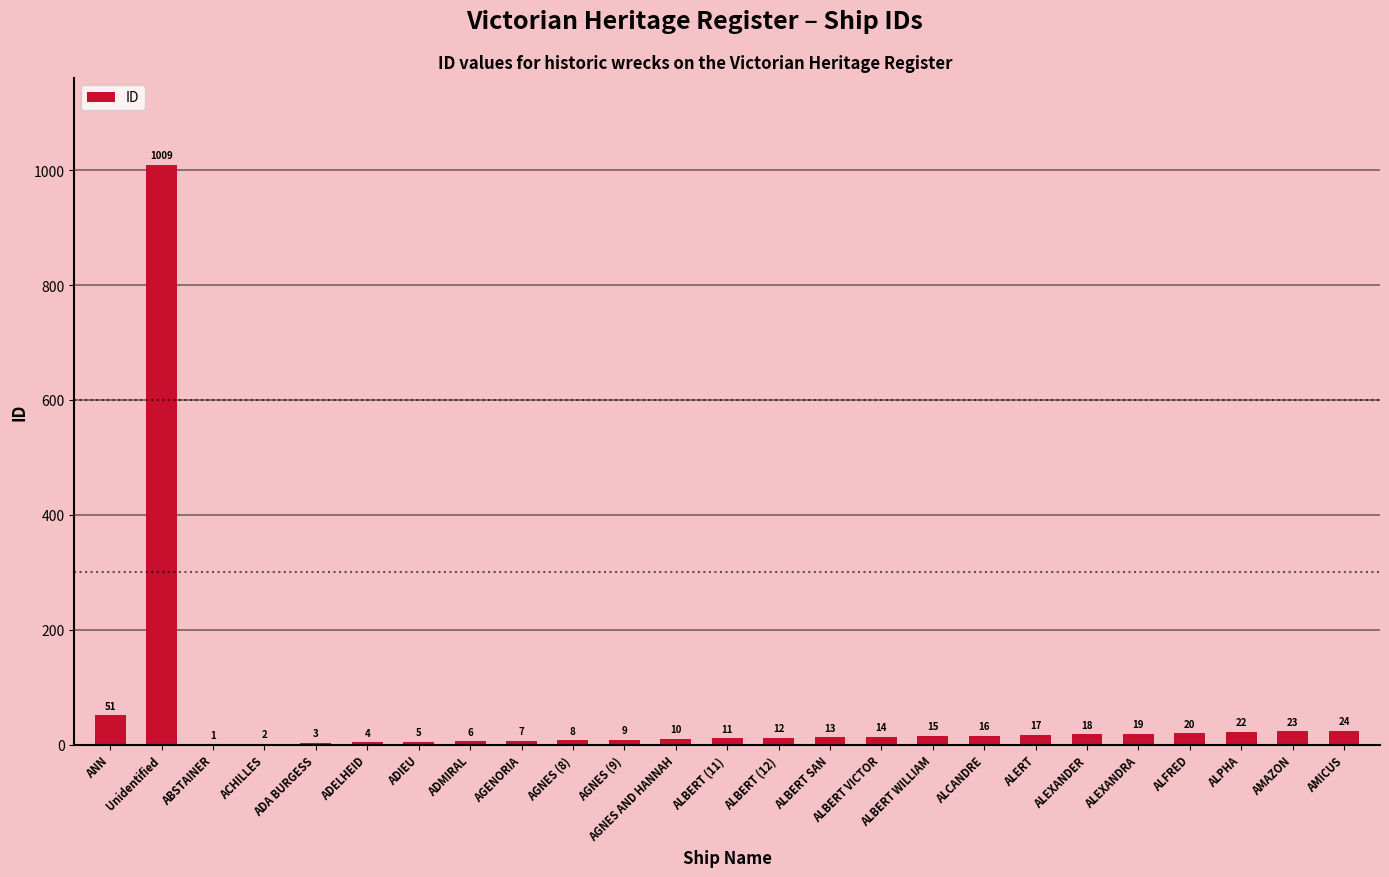

At which category does the chart reach its peak across all series?

Unidentified